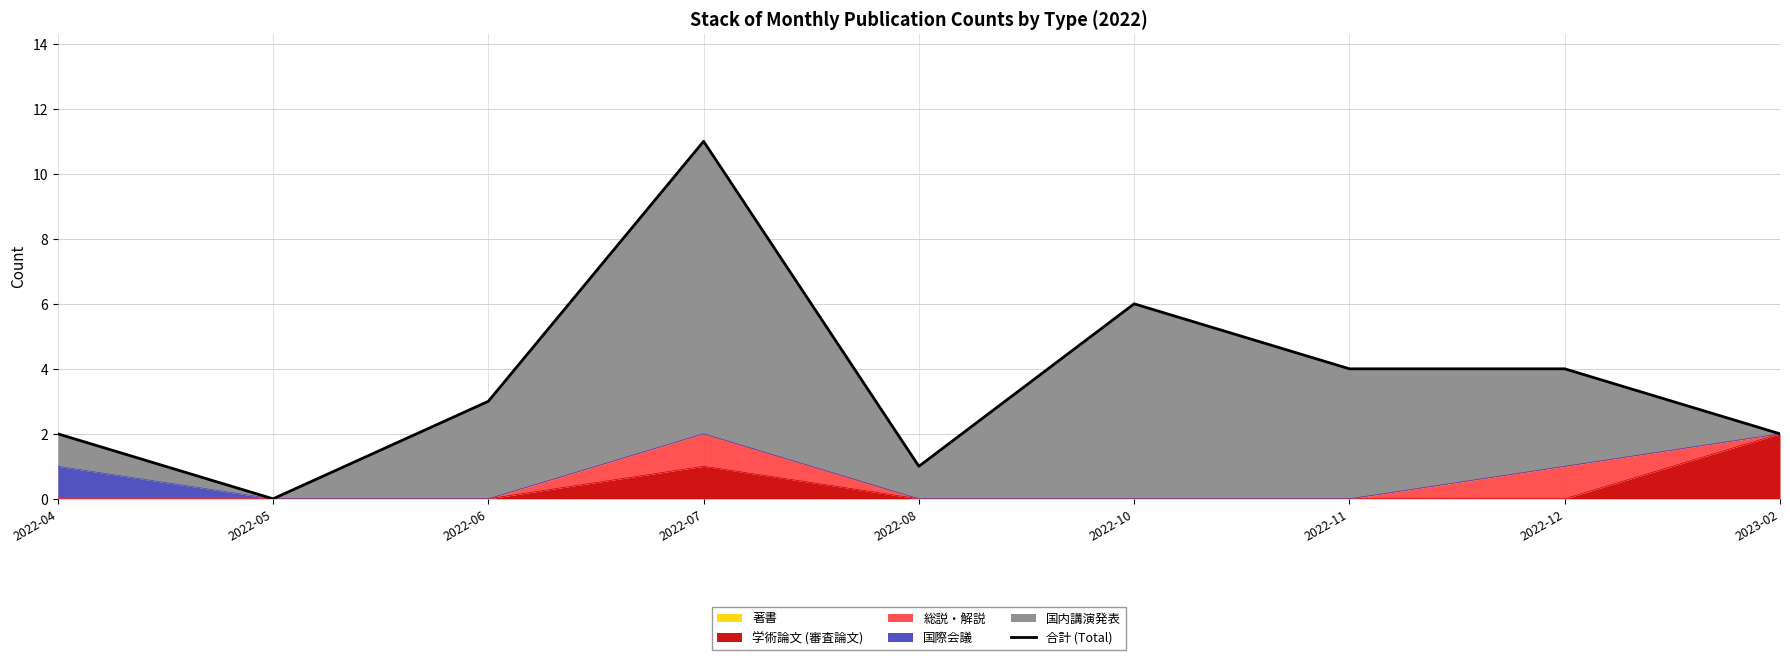

True or false: there are more than 0 points higher than both neighbors.

True